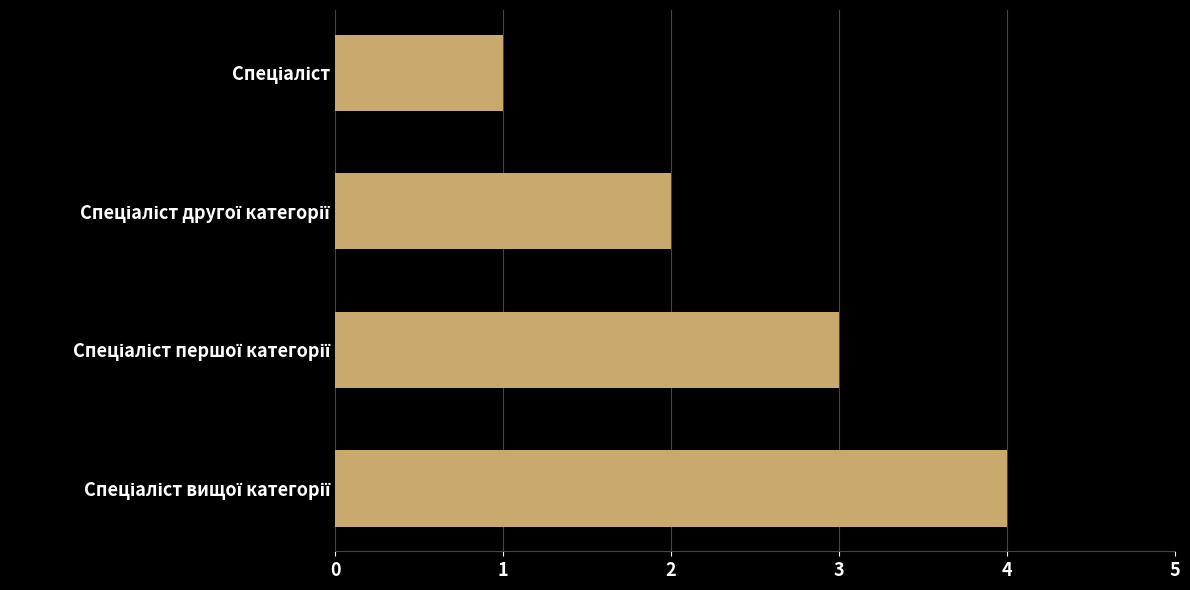

What is the maximum value shown in the chart?

4